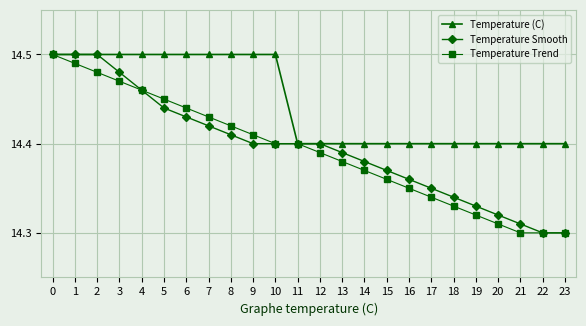

What is the total value across all series at 18?

43.1